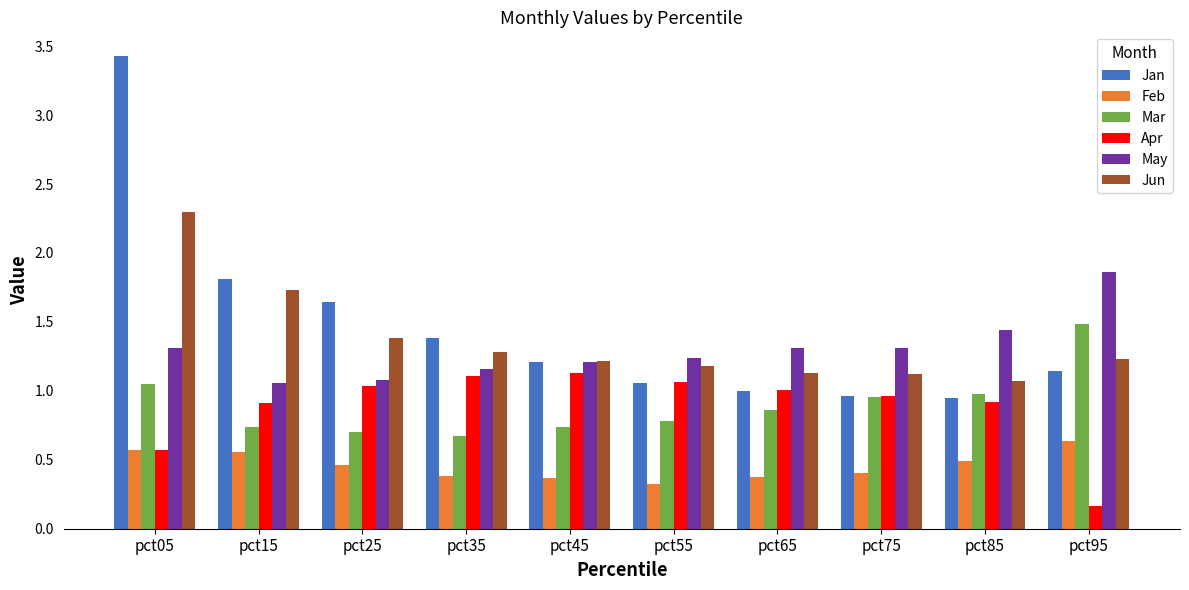

What is the sum of the Jun values at pct45 and pct25?

2.6